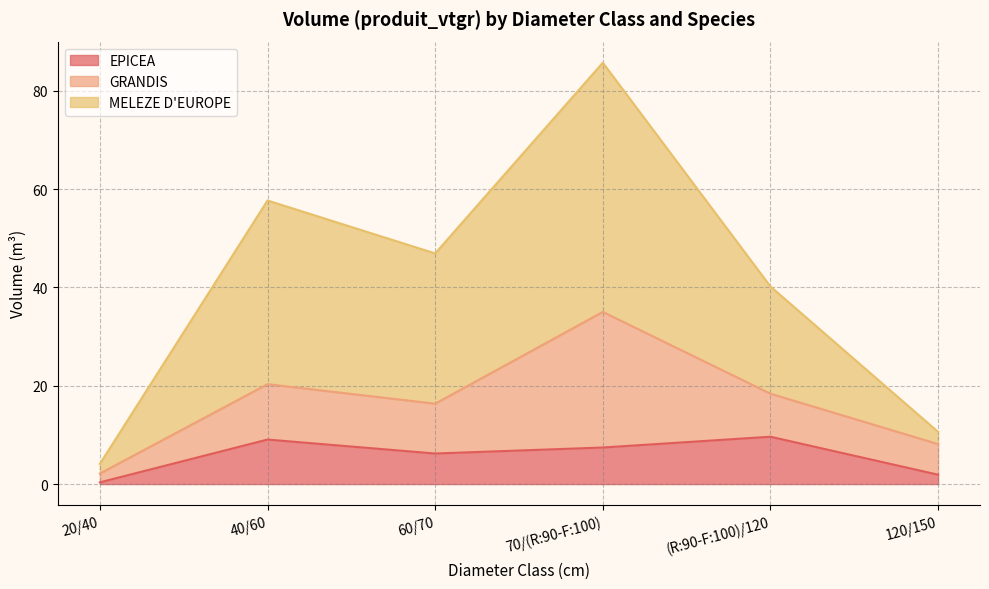

Which series has the widest spread of values?

MELEZE D'EUROPE